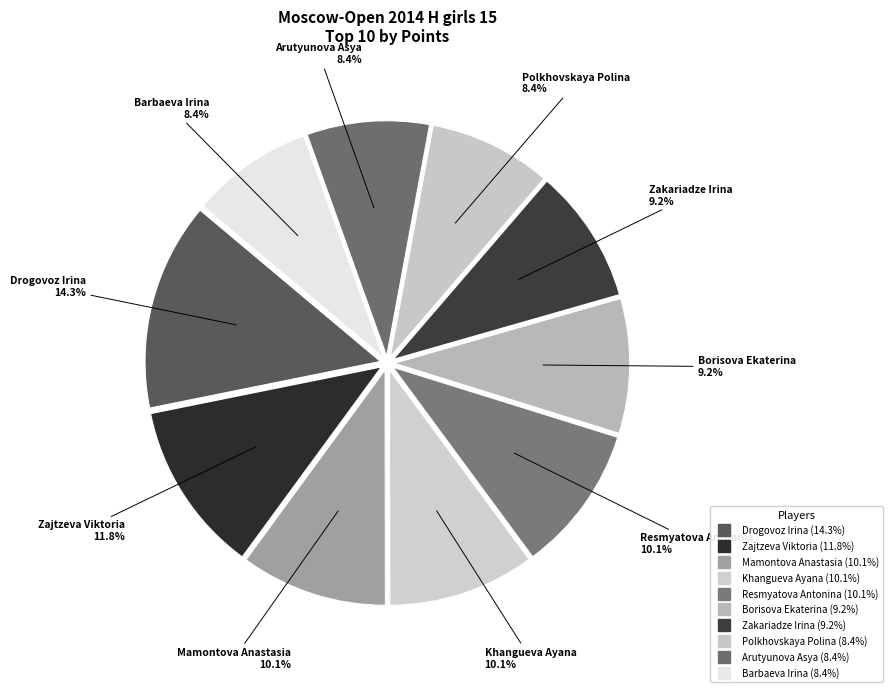

How many segments does this pie chart have?

10